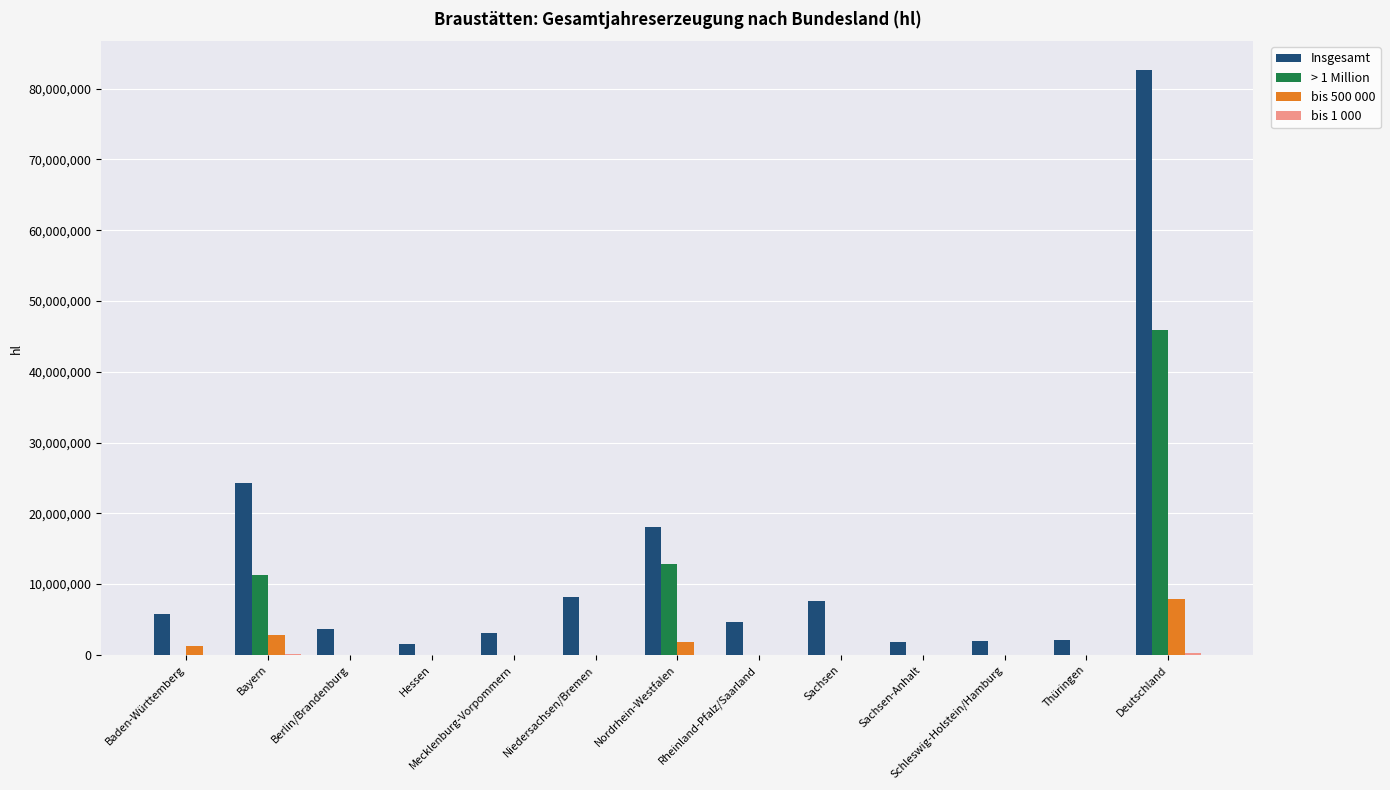

How many values in the > 1 Million series exceed 0?

3